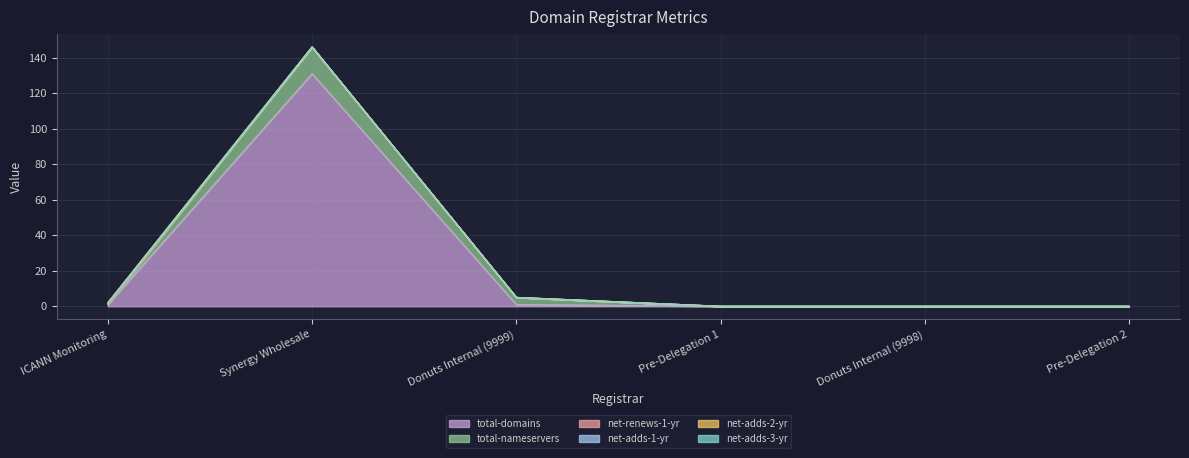

Does the chart have visible grid lines?

Yes